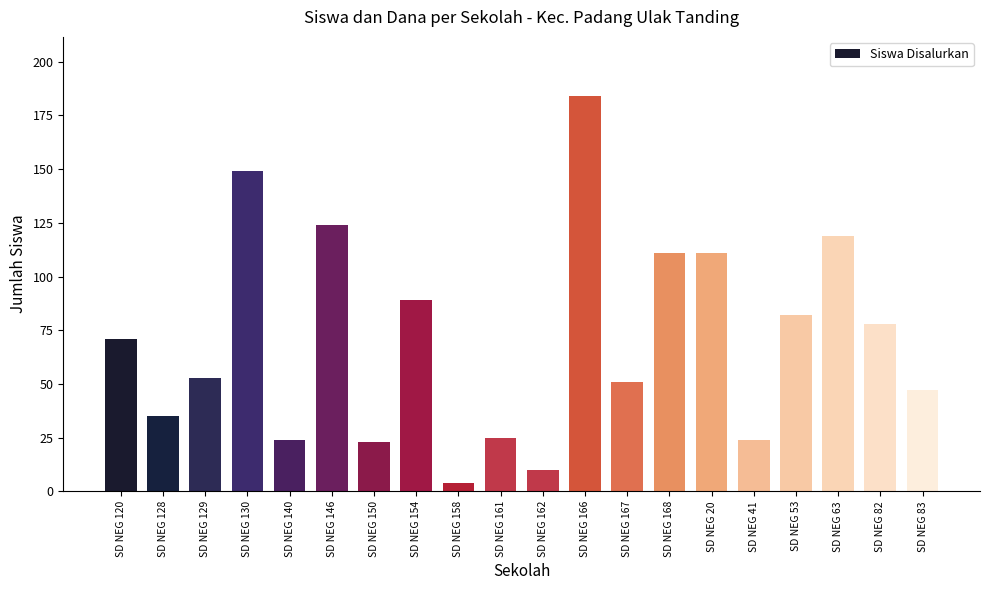

What is the label of the 13th bar from the left?

SD NEG 167